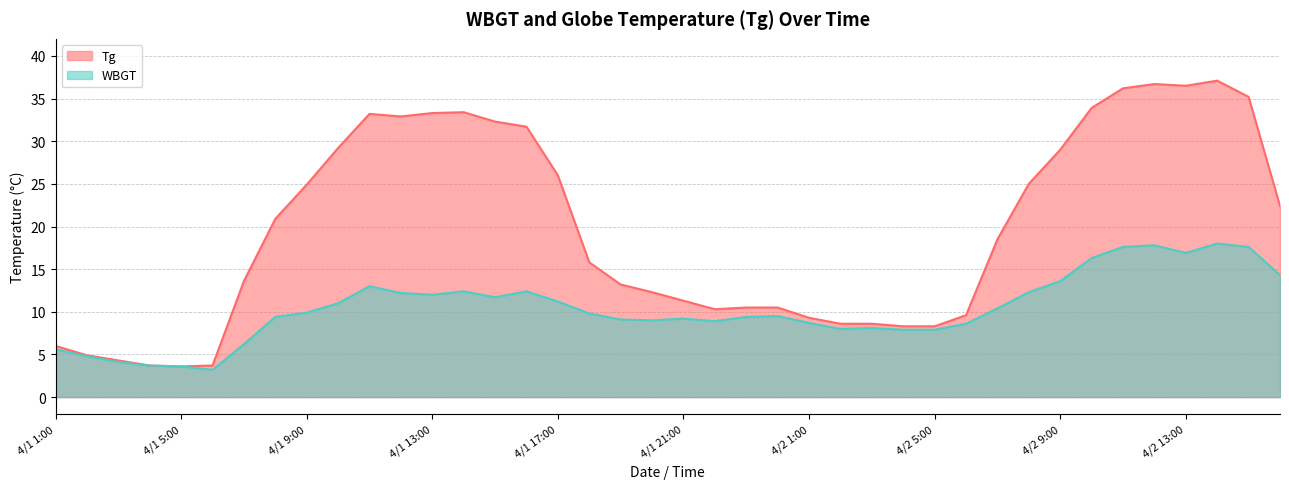

What is the value of the Tg point at the 32nd from the left?

25.0